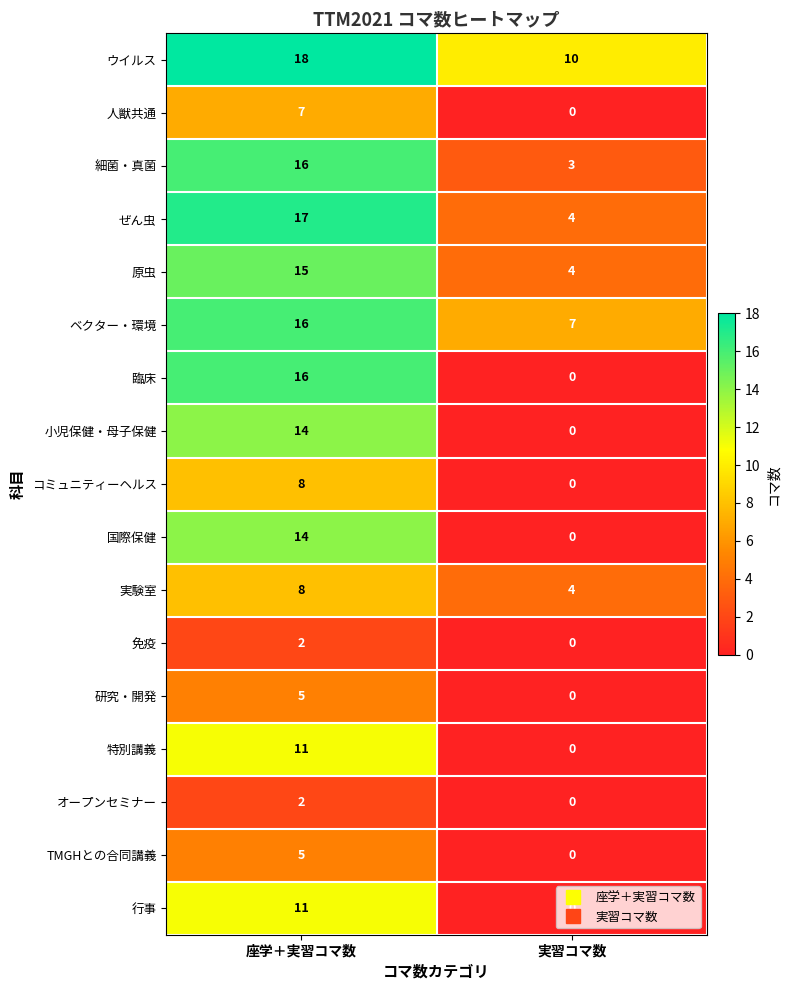

What is the maximum value shown in the chart?

18